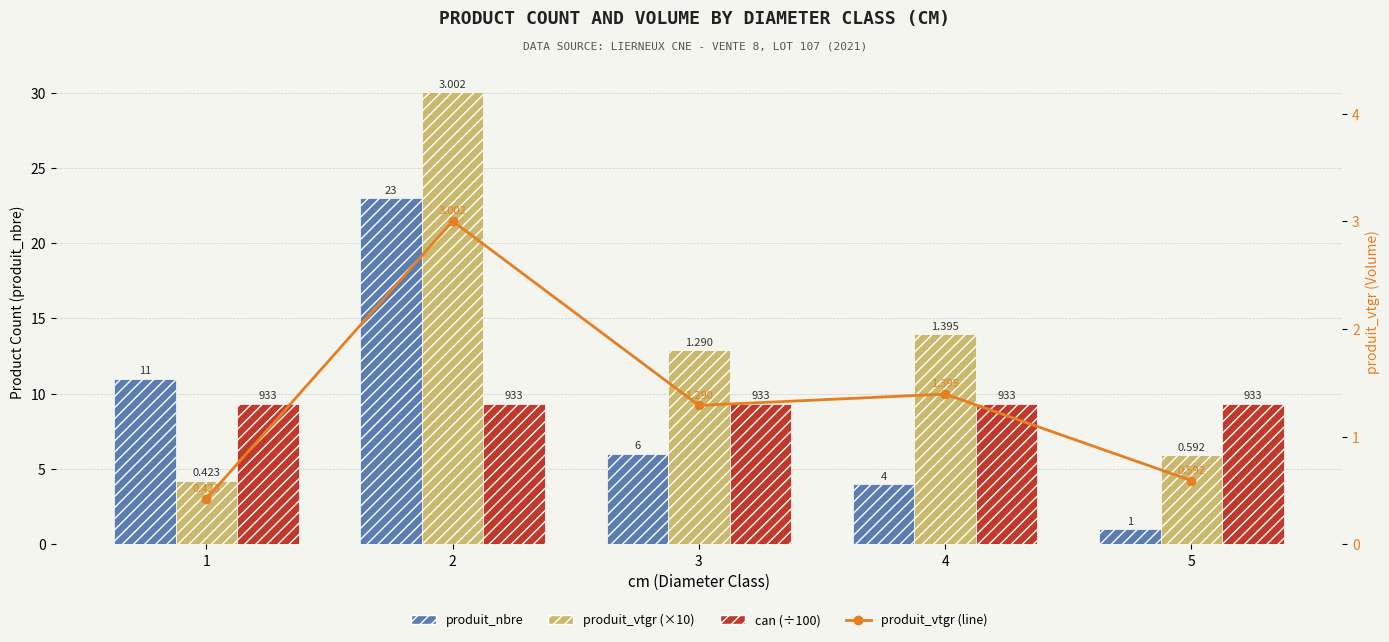

Which label corresponds to the smallest value in the chart?

1